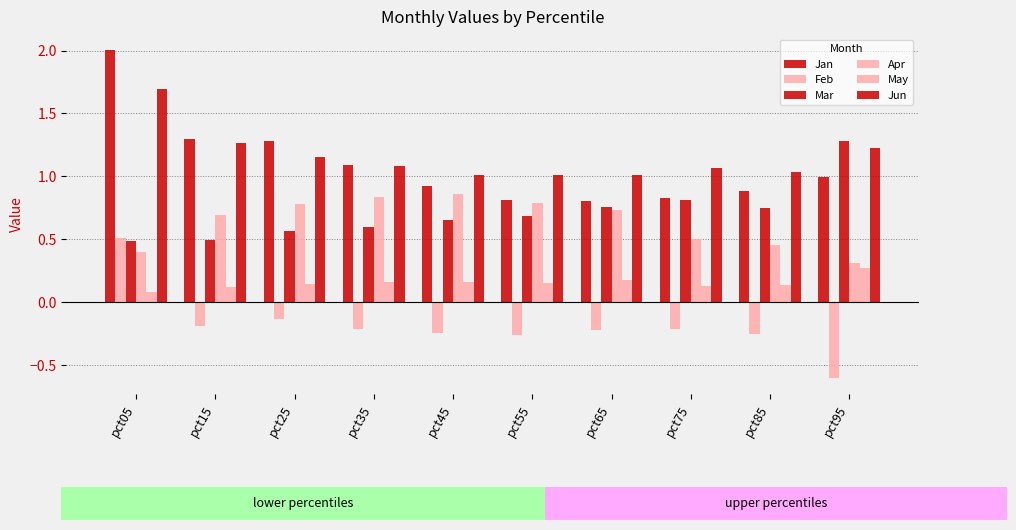

What is the lowest value of the Jan series?

0.8